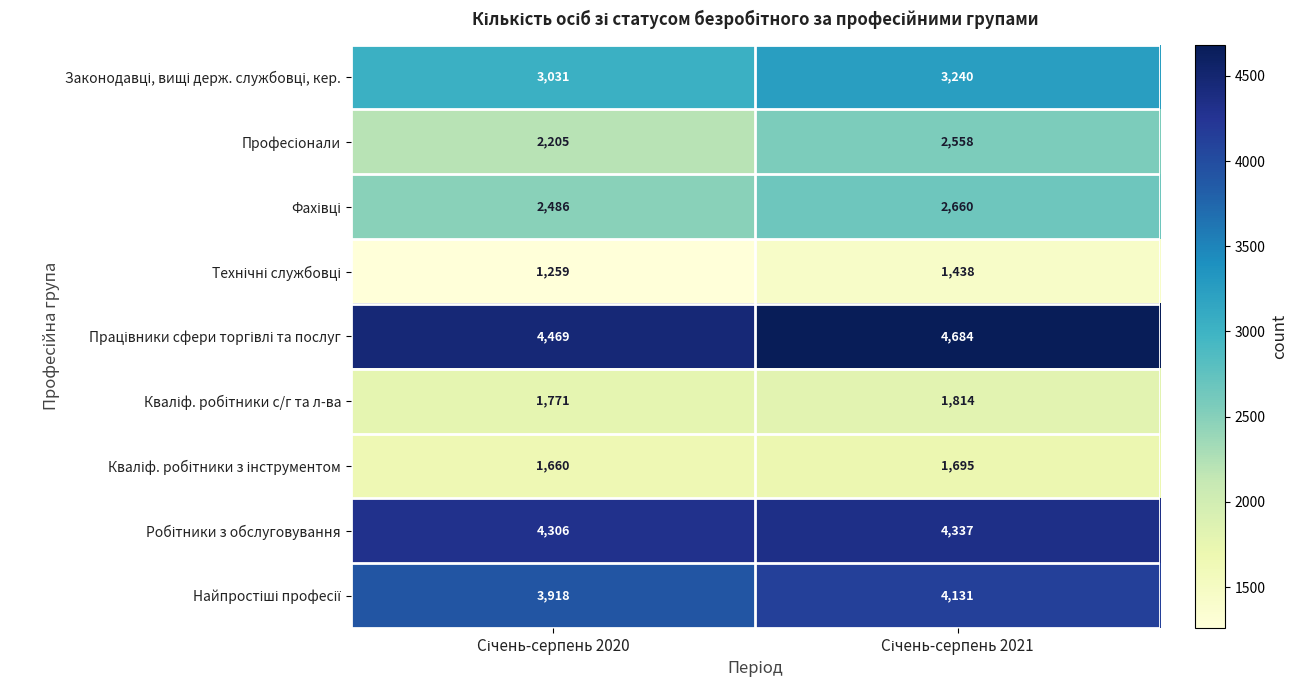

How many distinct data groups are displayed?

9